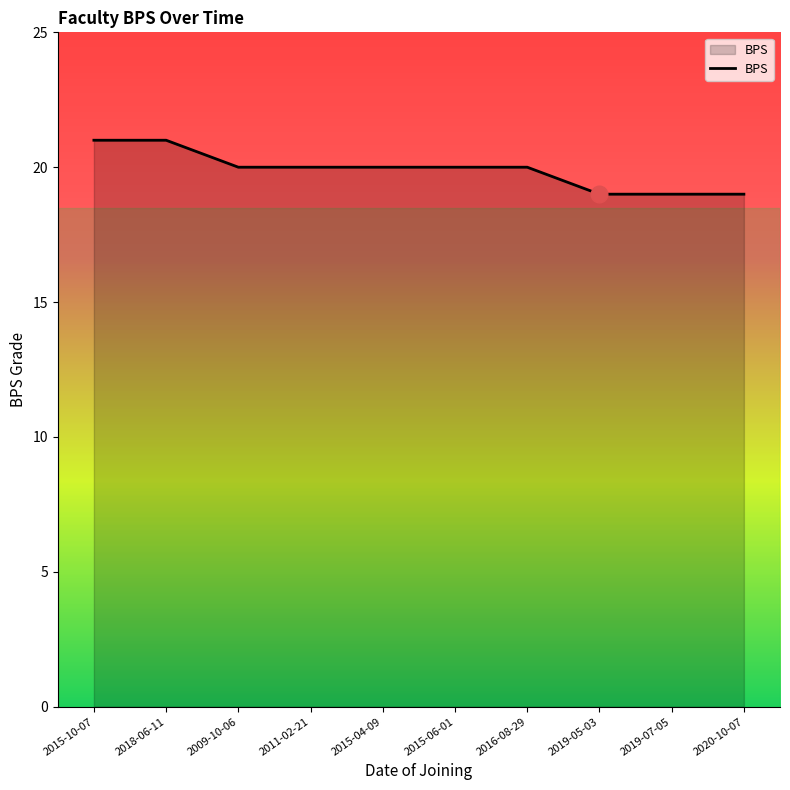

What is the smallest value displayed?

19